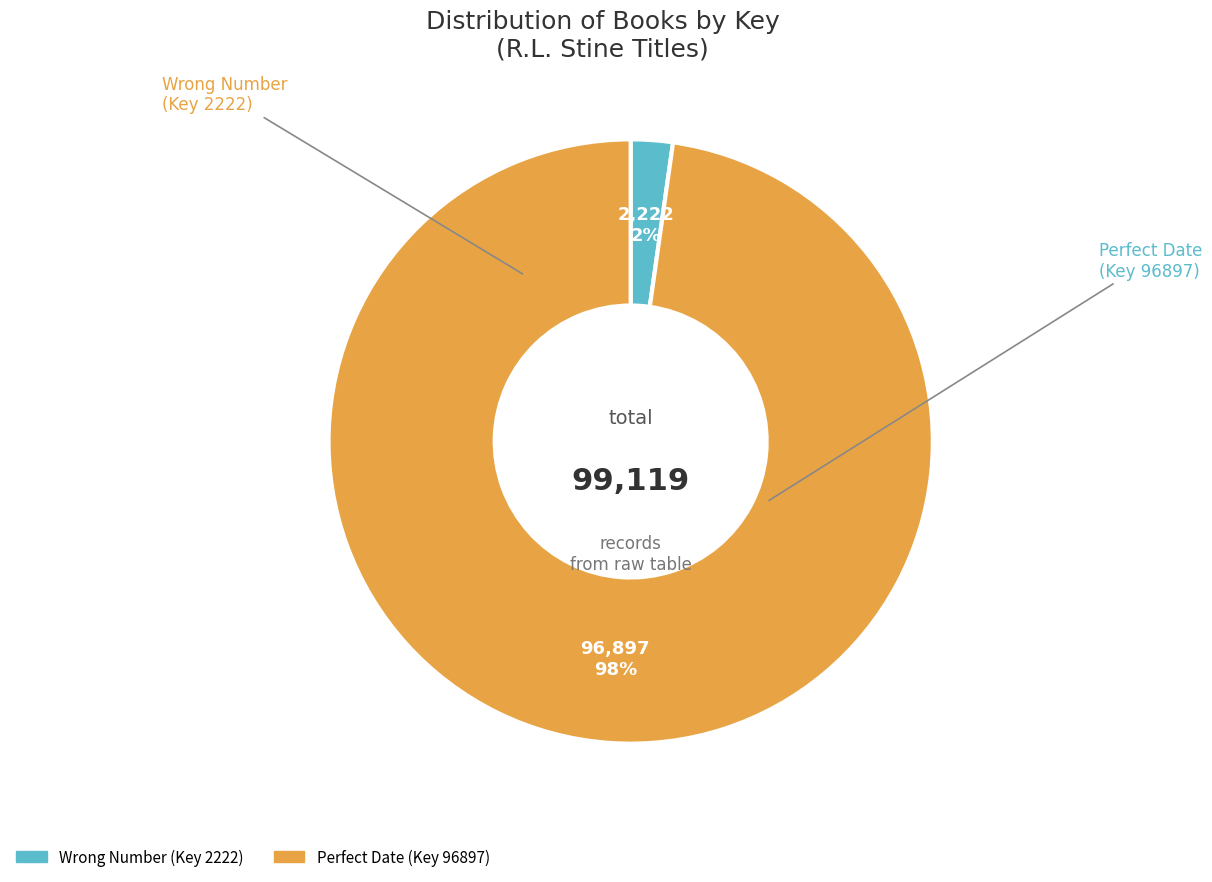

To the nearest percent, what is the combined percentage of Wrong Number (Key 2222) and Perfect Date (Key 96897)?

100%